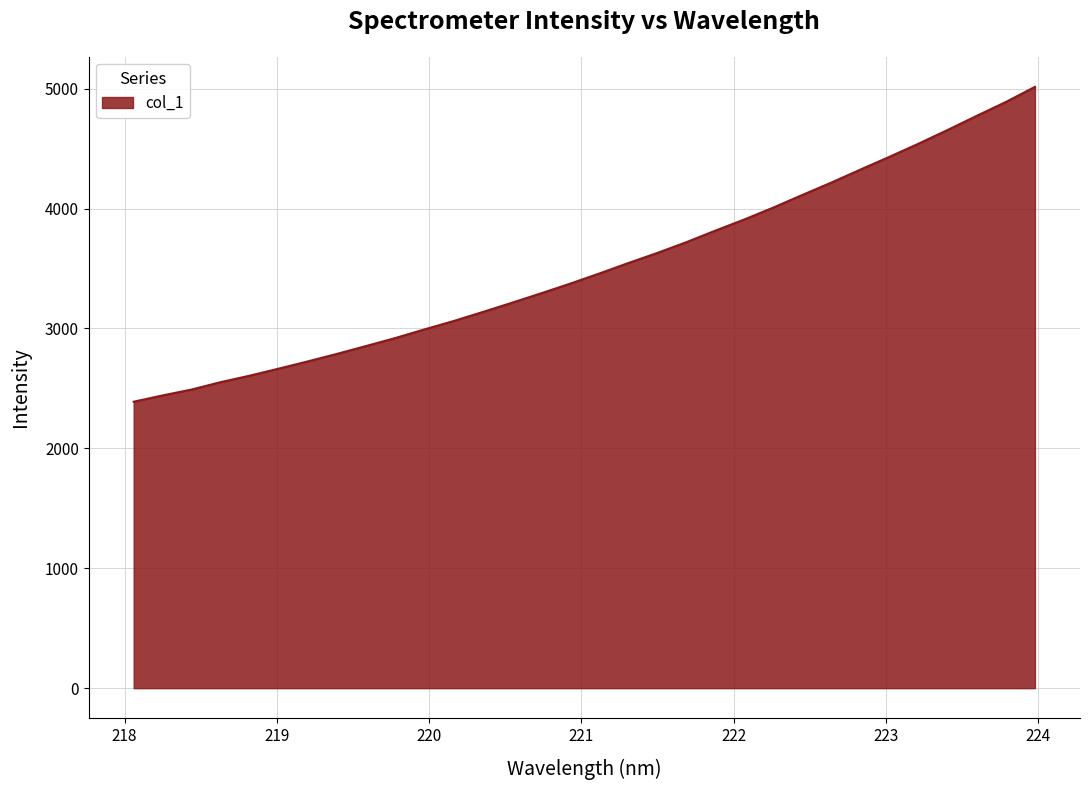

What is the difference between the maximum and minimum values?

2626.2